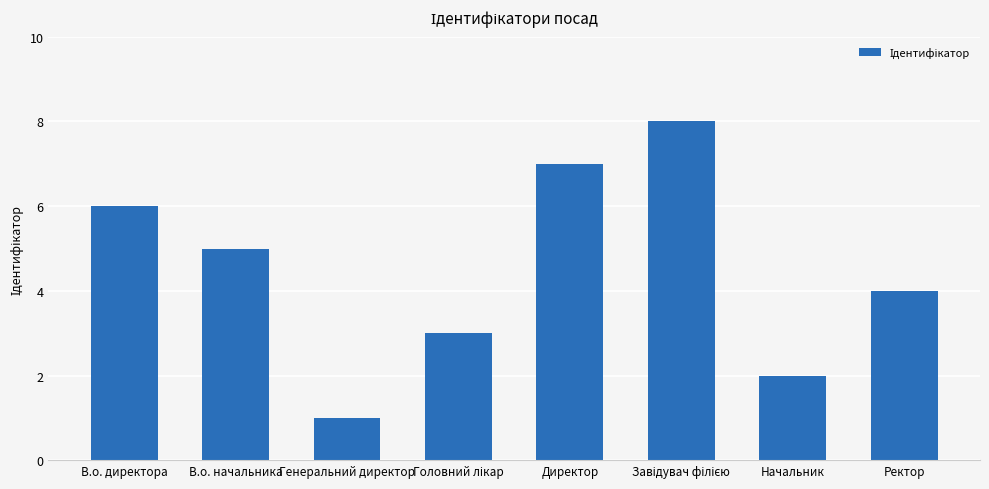

What is the value of the 1st bar from the left?

6